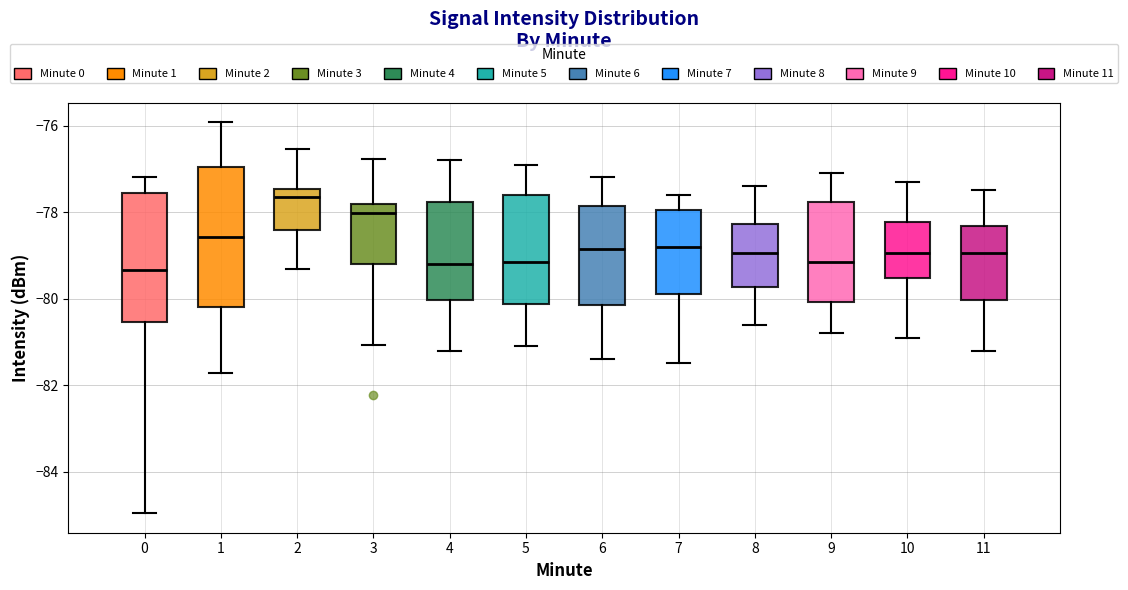

Where is the upper edge of the box at x = 11 on the y-axis? The values are not printed on the chart, so give them approximately, as read against the axis.

-78.4